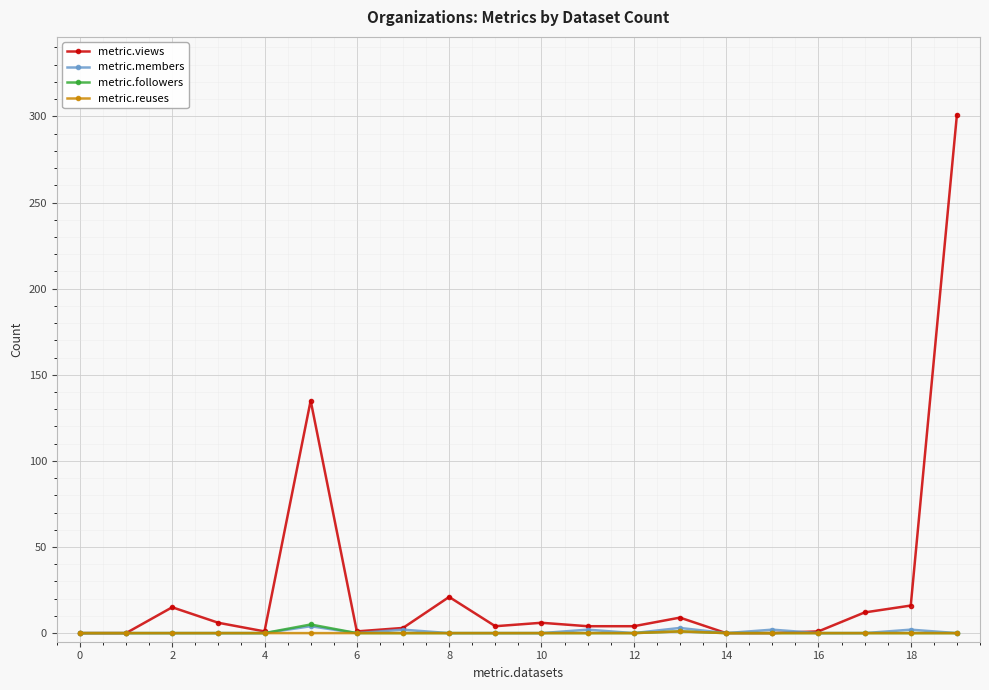

Which series has the largest total across all categories?

metric.views